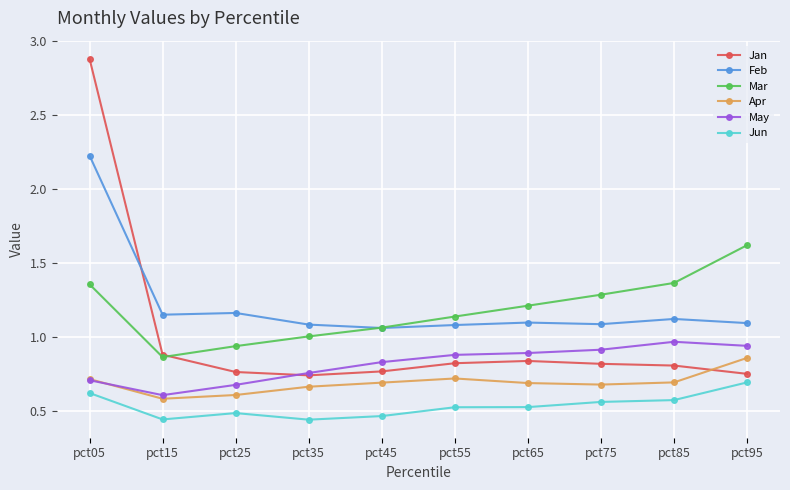

How many data points does each series have?

10